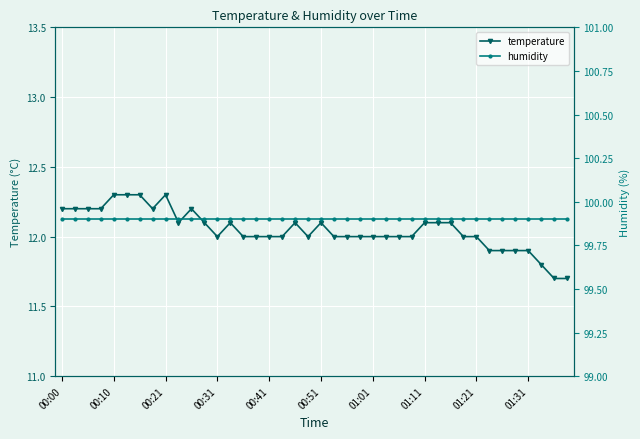

True or false: temperature has more than 0 interior local peaks.

True